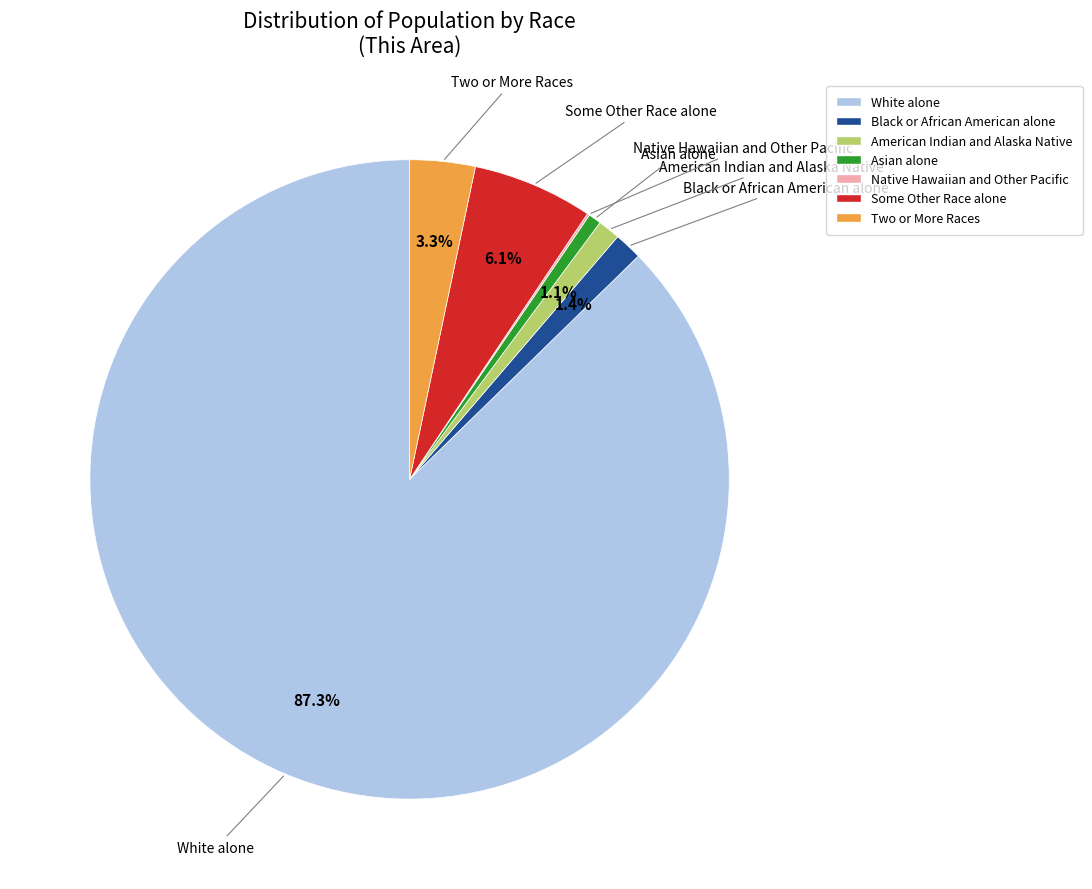

Which category has the biggest portion of the pie?

White alone